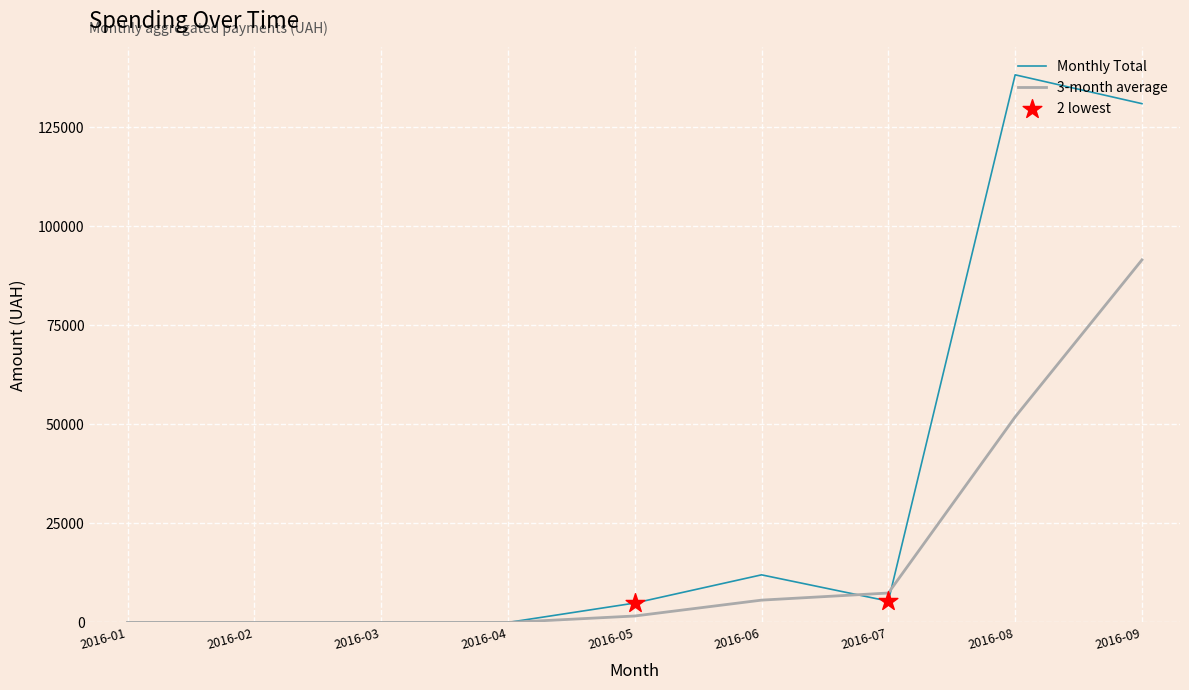

Which series has the widest spread of values?

Monthly Total